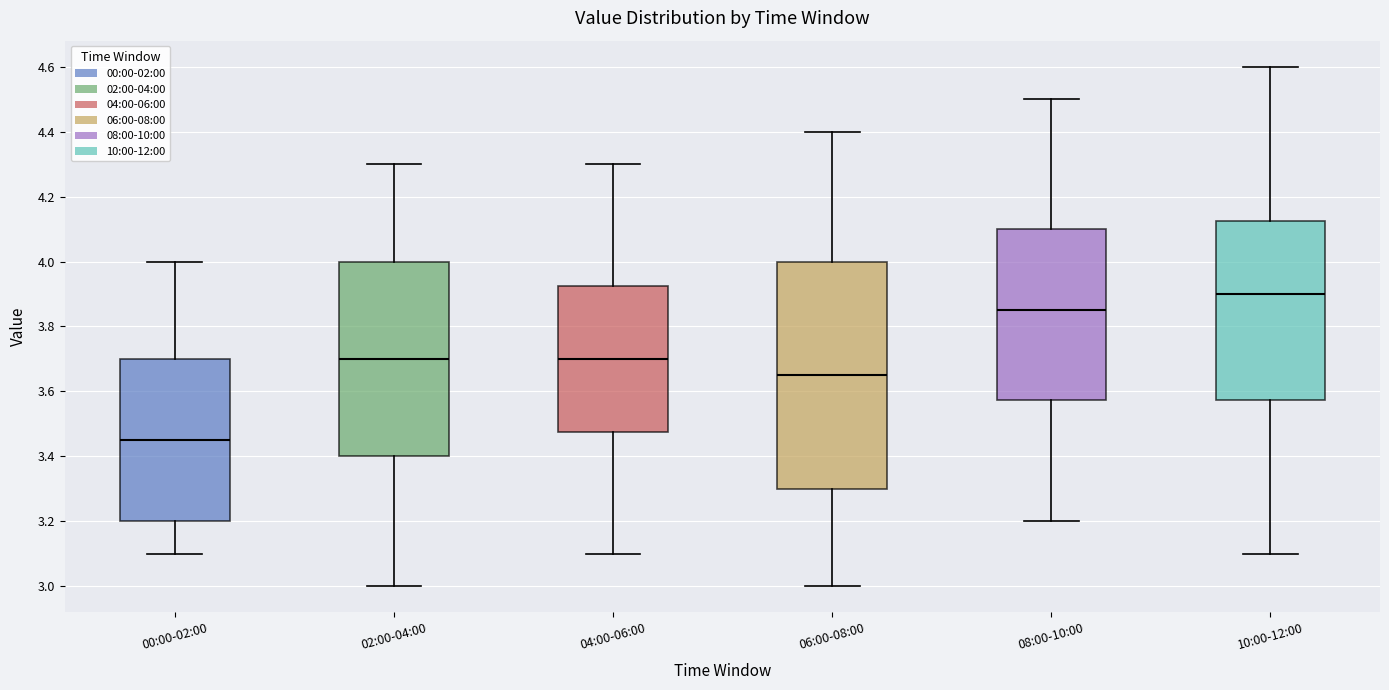

Which box is the tallest, from its lower edge to its upper edge?

06:00-08:00